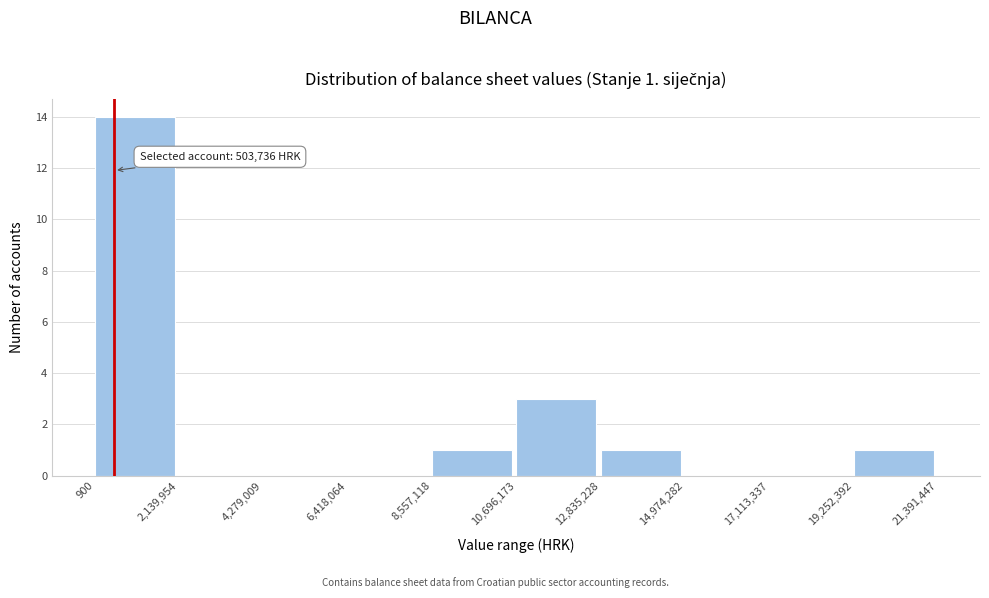

Over which range of the x-axis is the bar tallest?

900 to 2,139,954